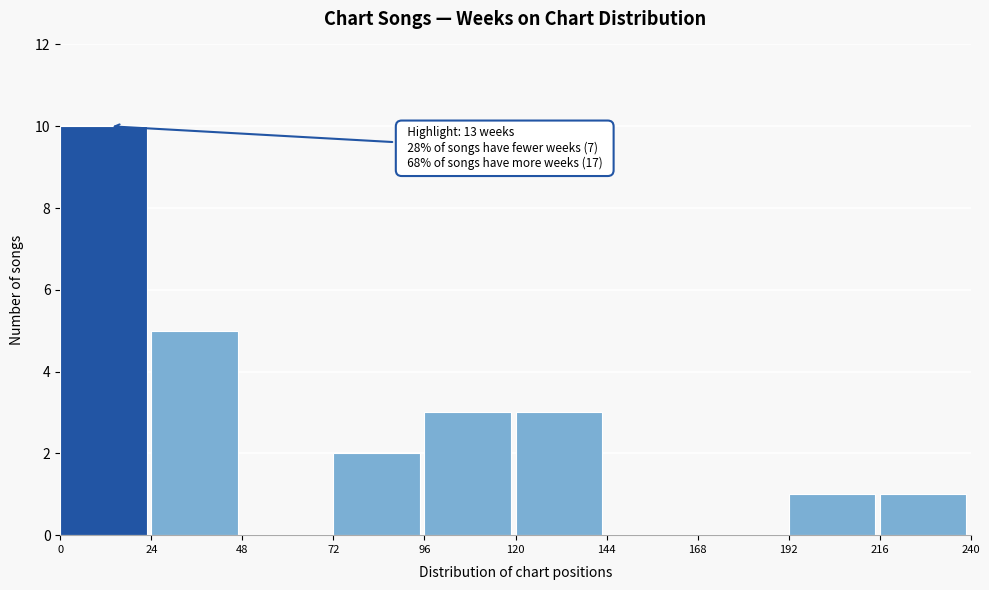

Over which range of the x-axis is the bar tallest?

0 to 24